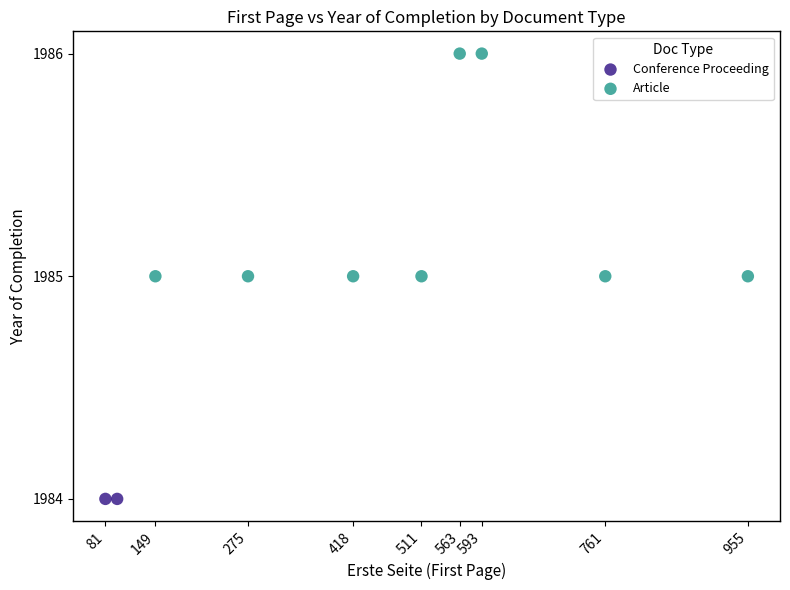

What are all the series names shown in the legend?

Conference Proceeding, Article